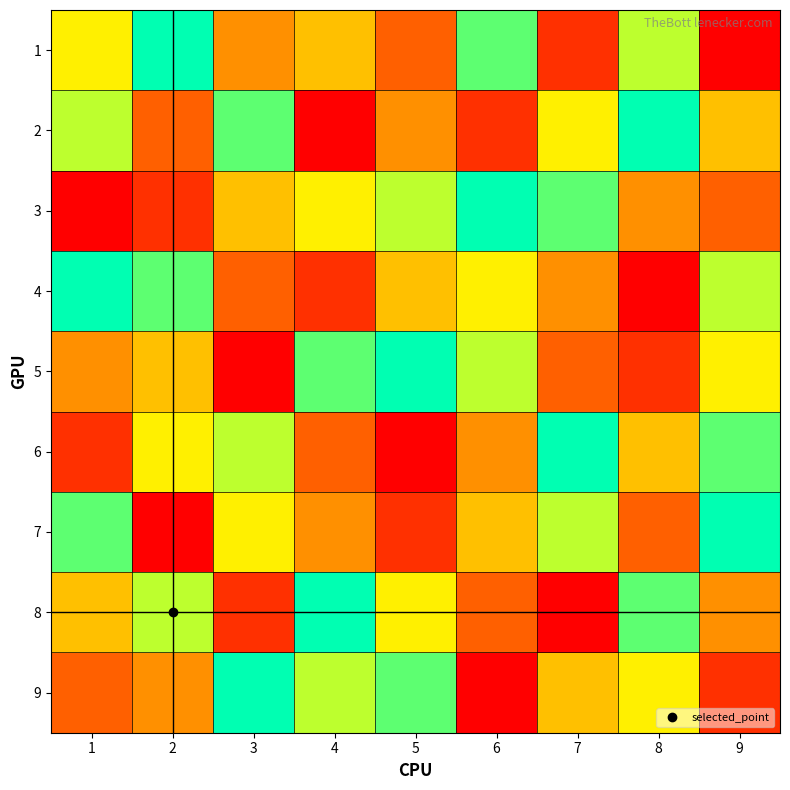

At which category does the chart reach its peak across all series?

2